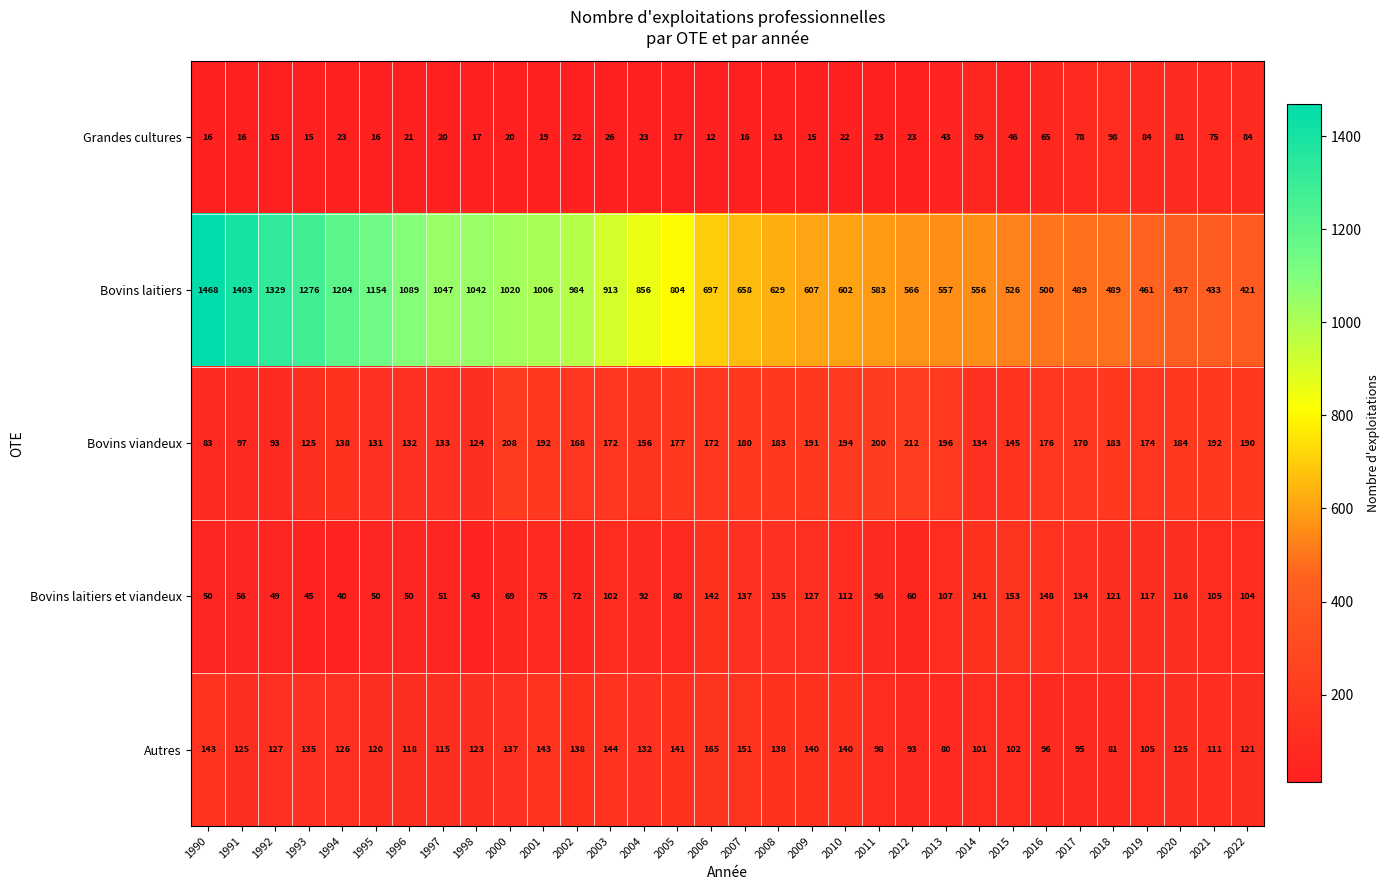

How many distinct data groups are displayed?

5